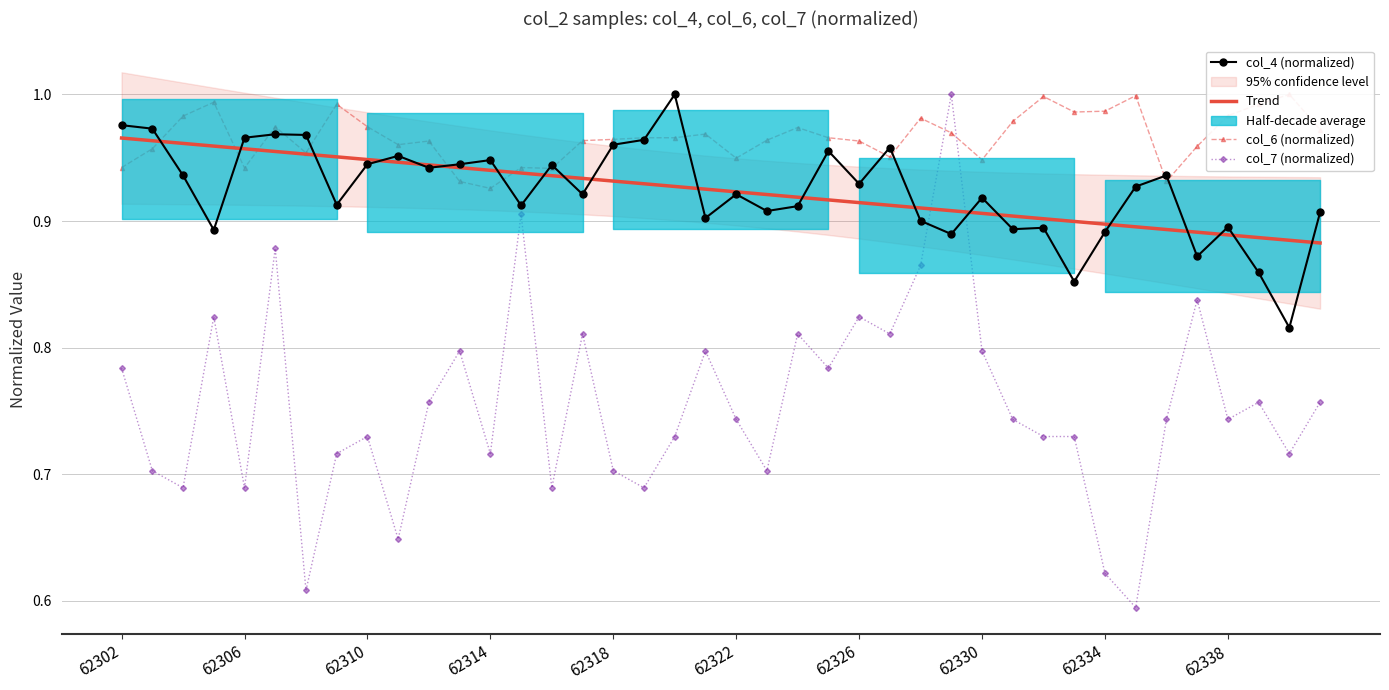

The value of Trend at 62338 is 0.4. True or false?

False